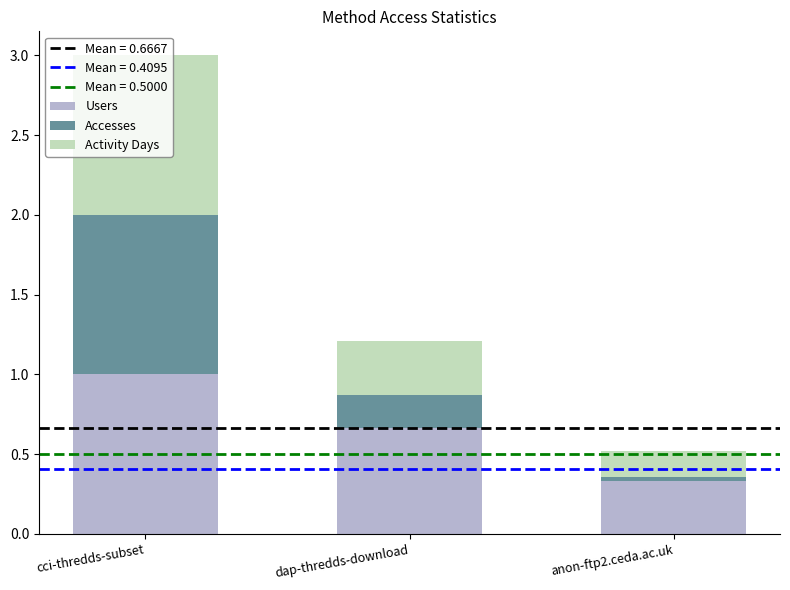

What is the approximate value of Users at cci-thredds-subset?

1.0